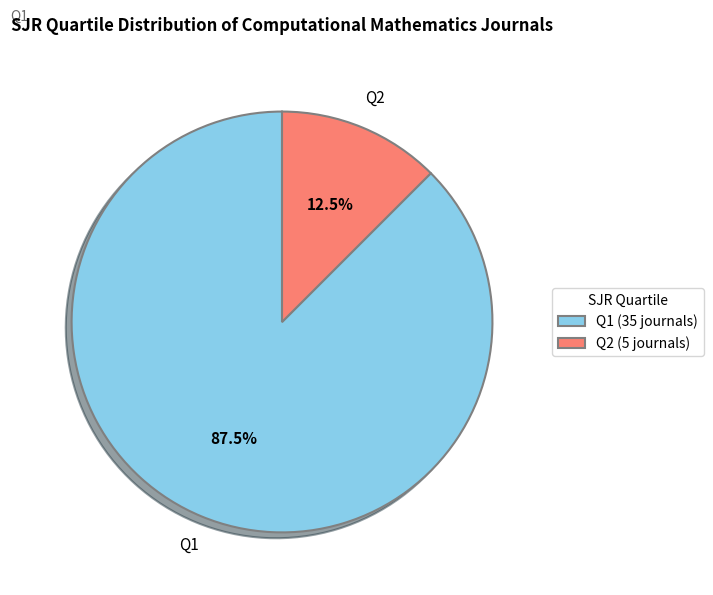

Do Q1 (35 journals) and Q2 (5 journals) together represent more than half of the pie?

Yes